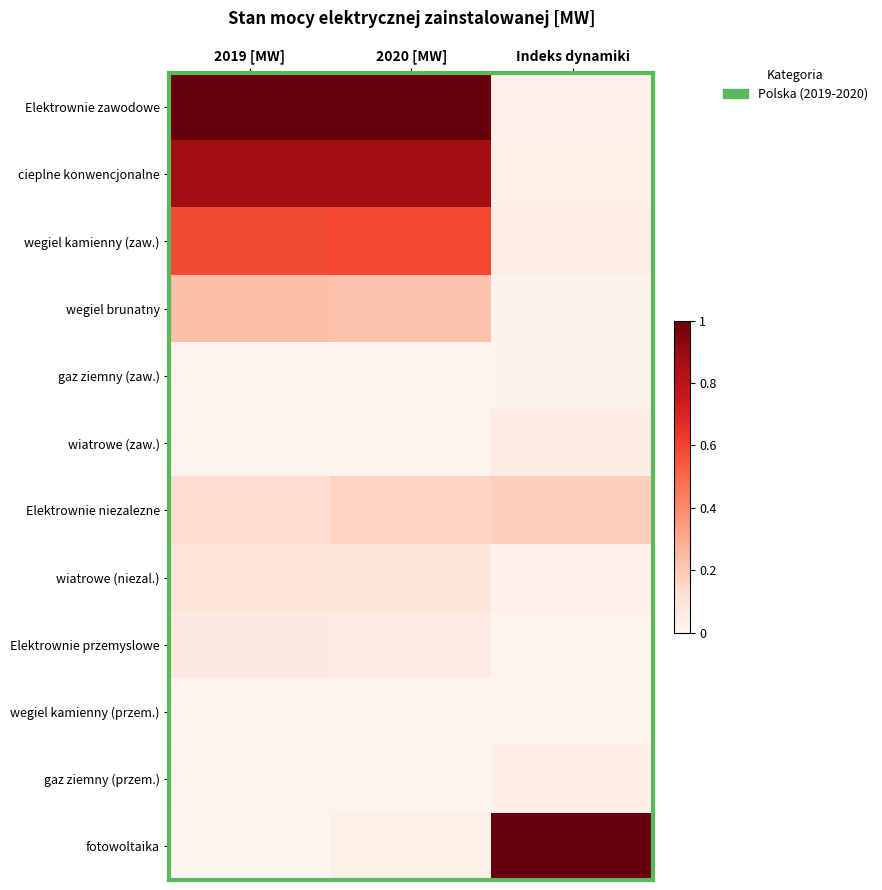

Which series changed the most between 2019 [MW] and 2020 [MW]?

fotowoltaika